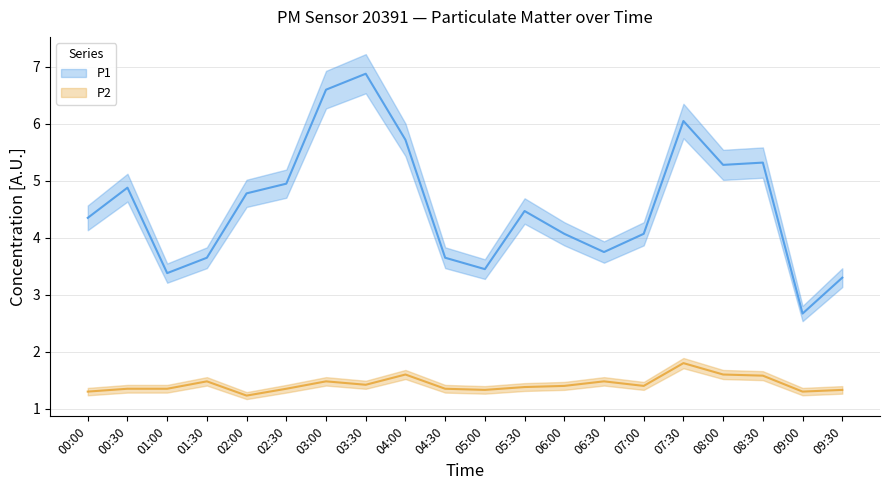

True or false: P2 and P1 intersect in this chart.

False